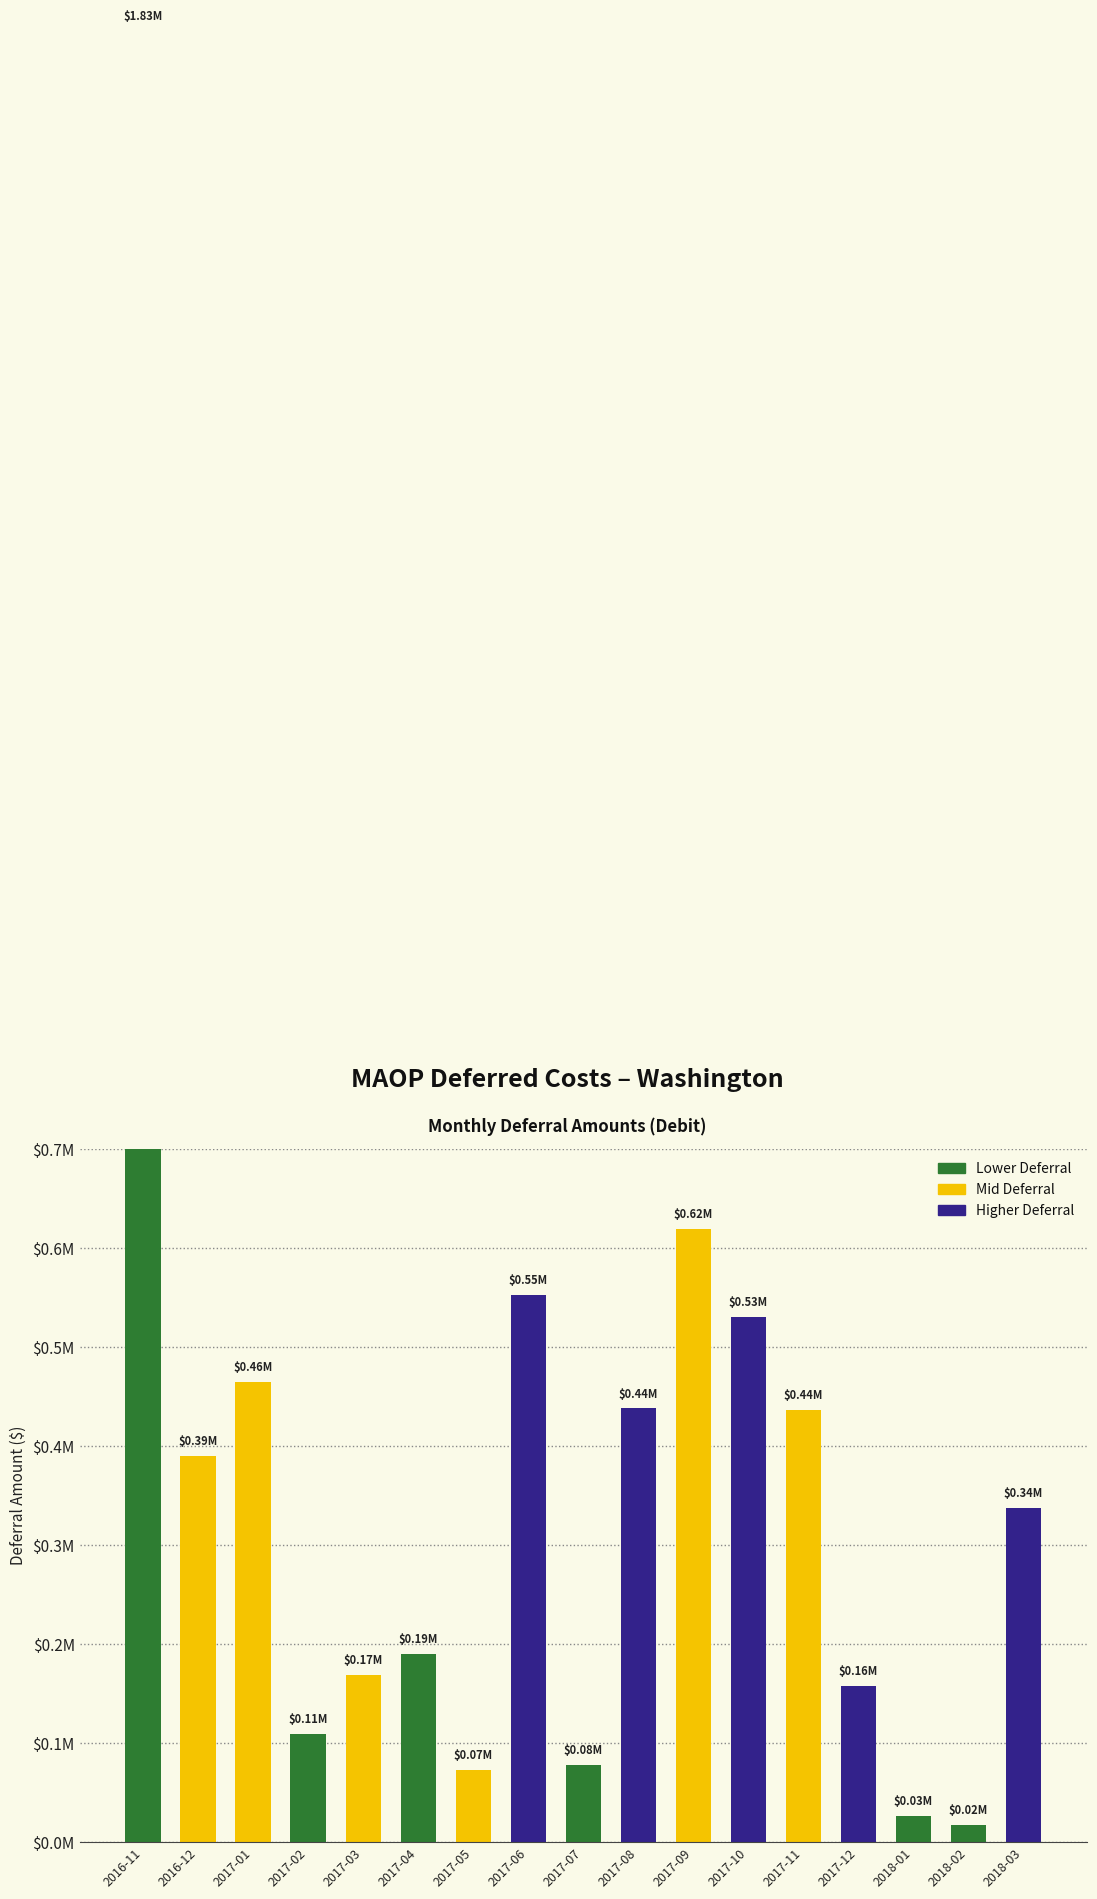

How many data points are less than 338011?

8